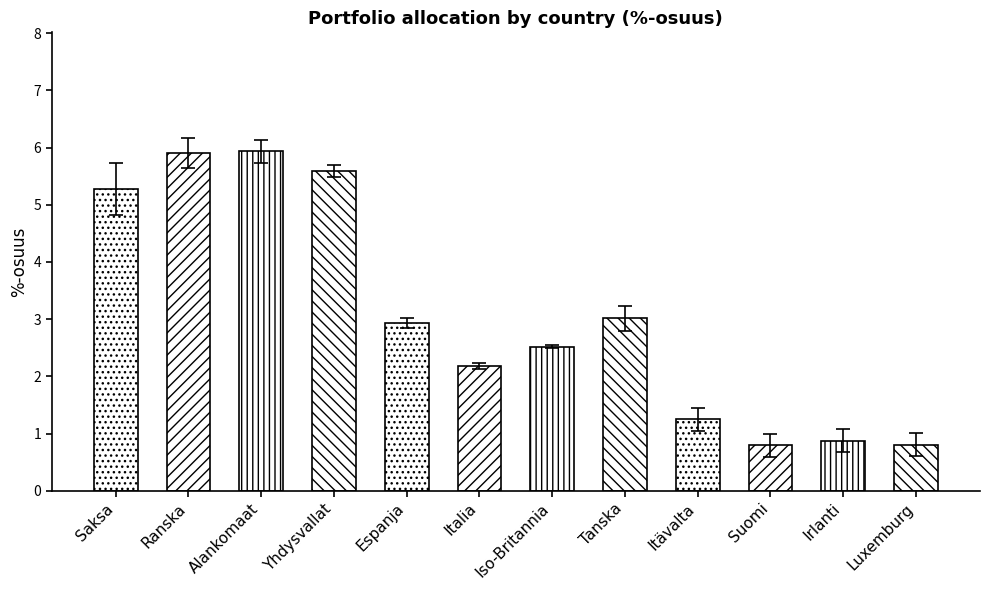

What is the label of the 6th bar from the right?

Iso-Britannia